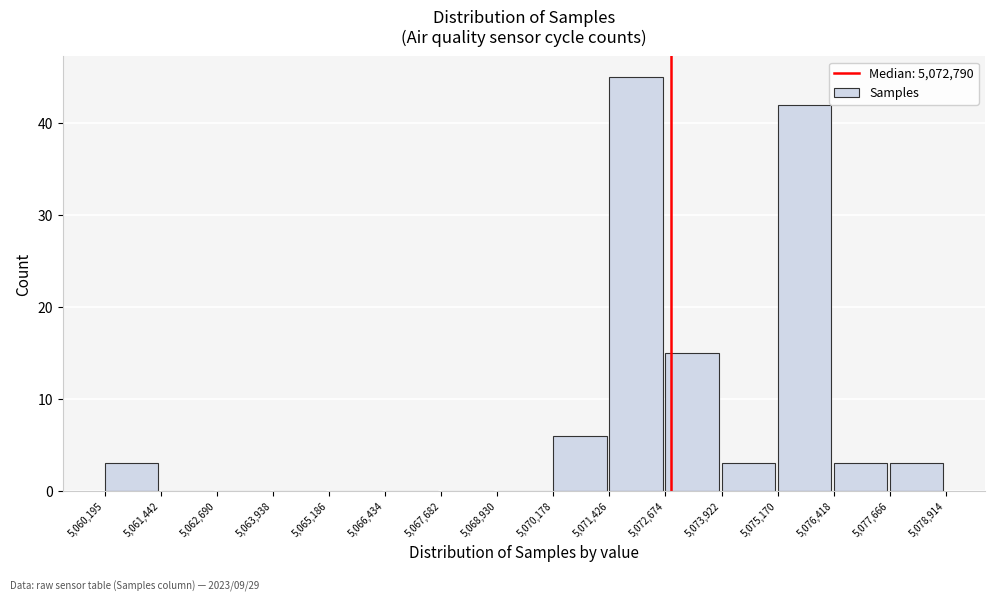

Reading left to right, transcribe this chart: for each bar, give the range it covers on the x-axis and its height. The values are not printed on the chart, so give them approximately, as read against the axis.

5,060,195 to 5,061,442: 3
5,061,442 to 5,062,690: 0
5,062,690 to 5,063,938: 0
5,063,938 to 5,065,186: 0
5,065,186 to 5,066,434: 0
5,066,434 to 5,067,682: 0
5,067,682 to 5,068,930: 0
5,068,930 to 5,070,178: 0
5,070,178 to 5,071,426: 6
5,071,426 to 5,072,674: 45
5,072,674 to 5,073,922: 15
5,073,922 to 5,075,170: 3
5,075,170 to 5,076,418: 42
5,076,418 to 5,077,666: 3
5,077,666 to 5,078,914: 3